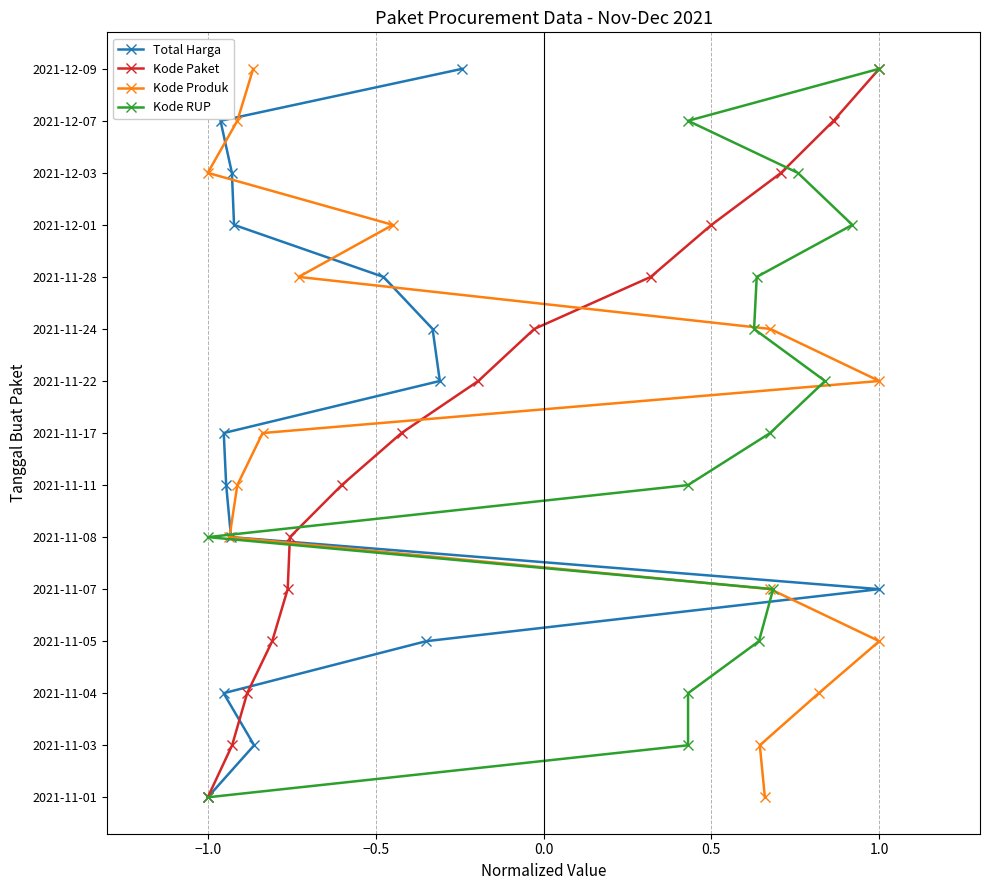

True or false: Kode Paket has more than 1 points higher than both neighbors.

False